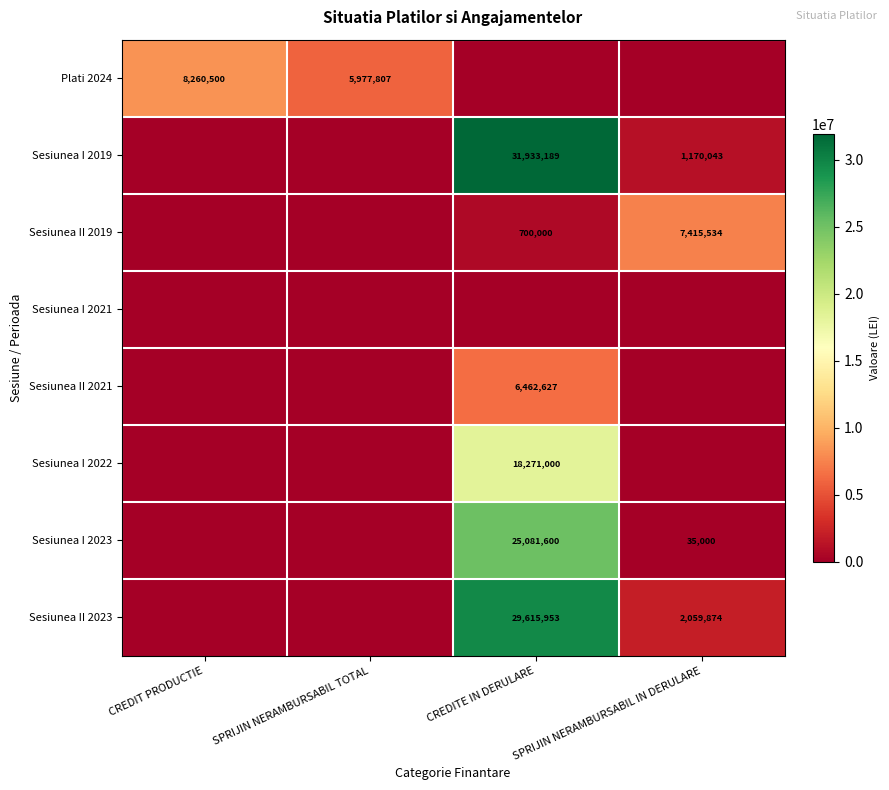

What is the difference between the highest and lowest values at CREDIT PRODUCTIE?

8260500